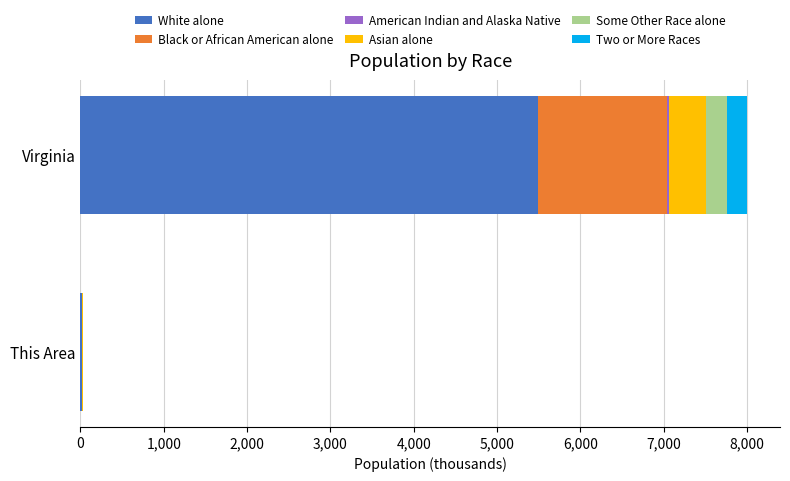

At which category is the sum across all series the highest?

Virginia